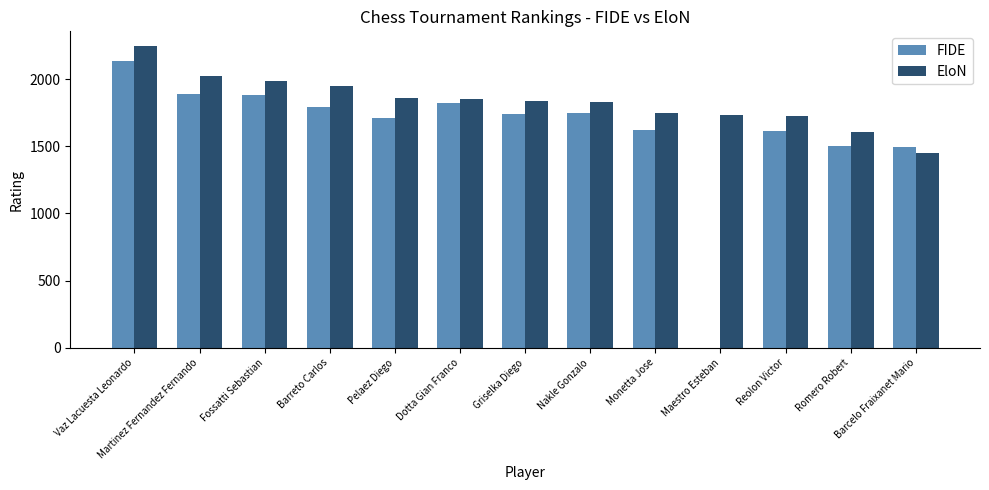

Between Monetta Jose and Romero Robert, which series saw the biggest shift?

EloN